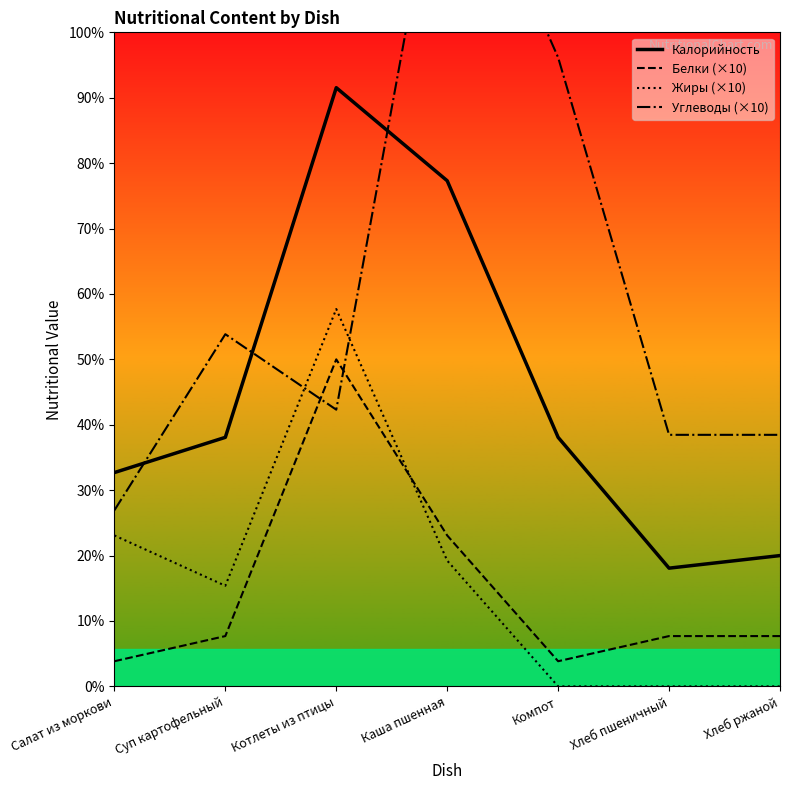

The value of Жиры (×10) at Хлеб ржаной is 60. True or false?

False